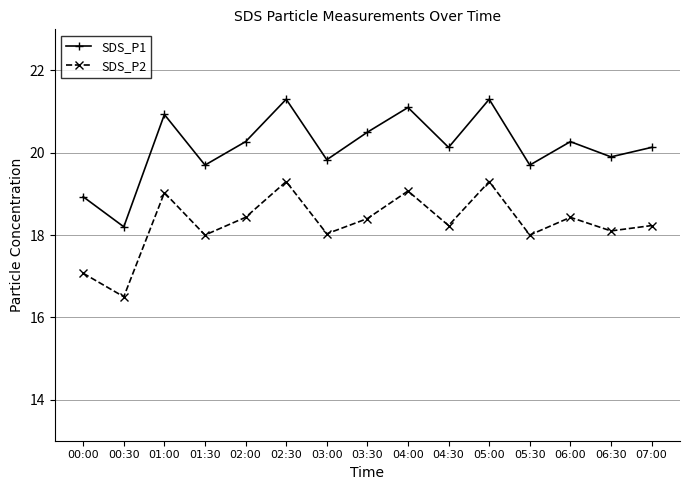

How many values in the SDS_P1 series exceed 20?

9